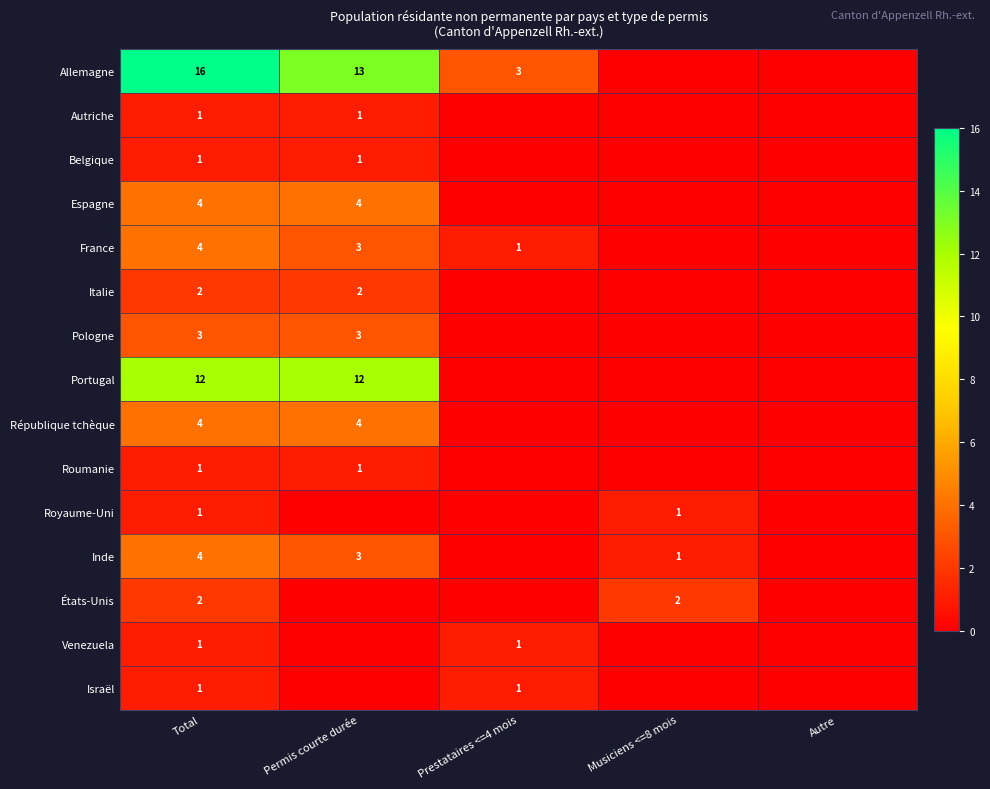

Is it true that Royaume-Uni equals 1 at Musiciens <=8 mois?

True